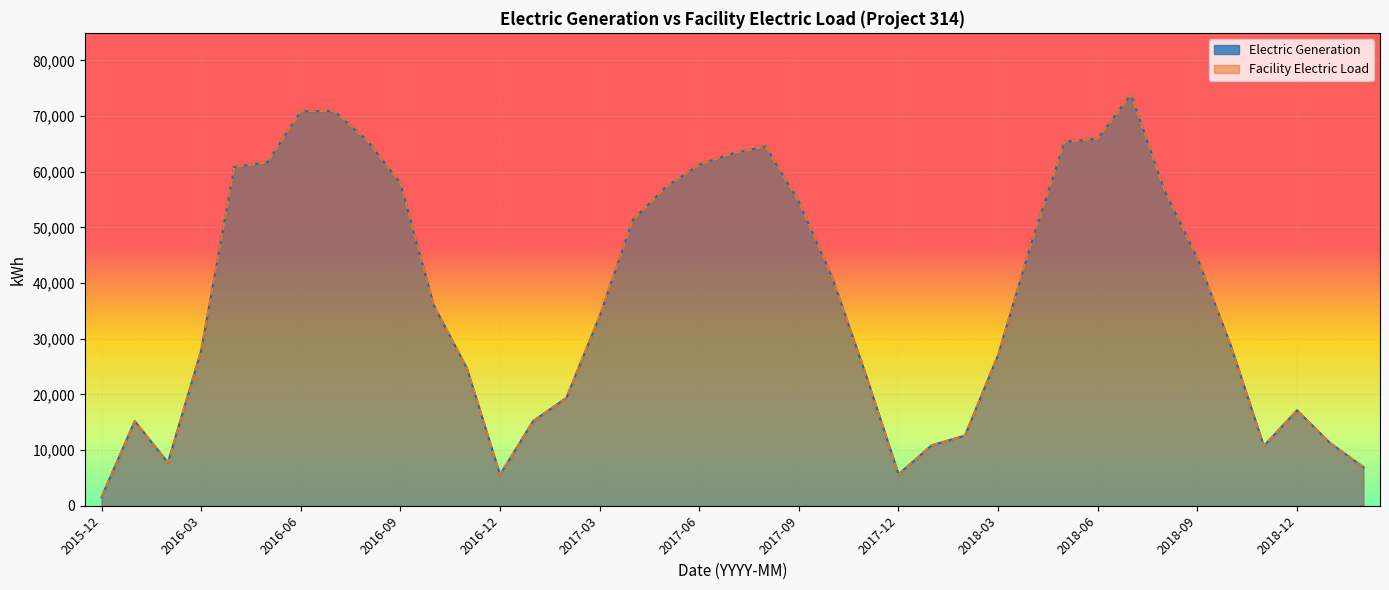

True or false: Electric Generation has more than 1 interior local peaks.

True